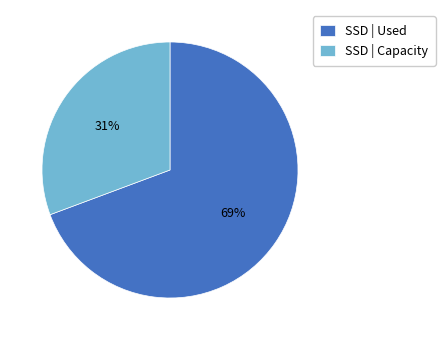

To the nearest percent, what percentage of the pie is SSD | Used?

69%